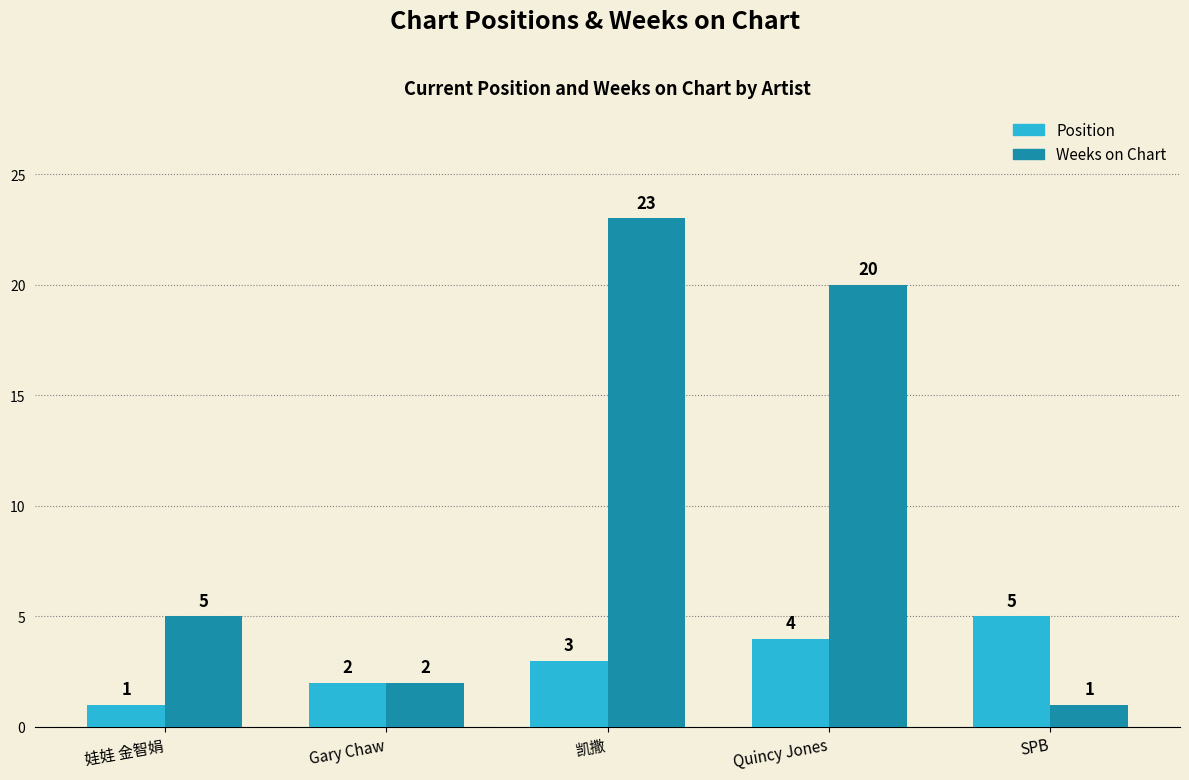

Count the number of categories in the chart.

5